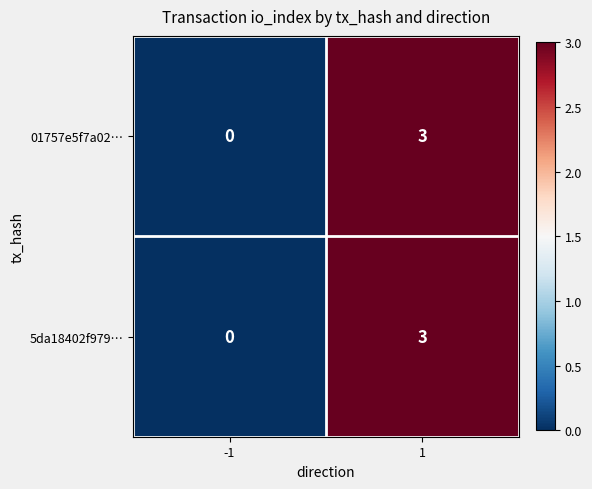

Which label corresponds to the smallest value in the chart?

-1